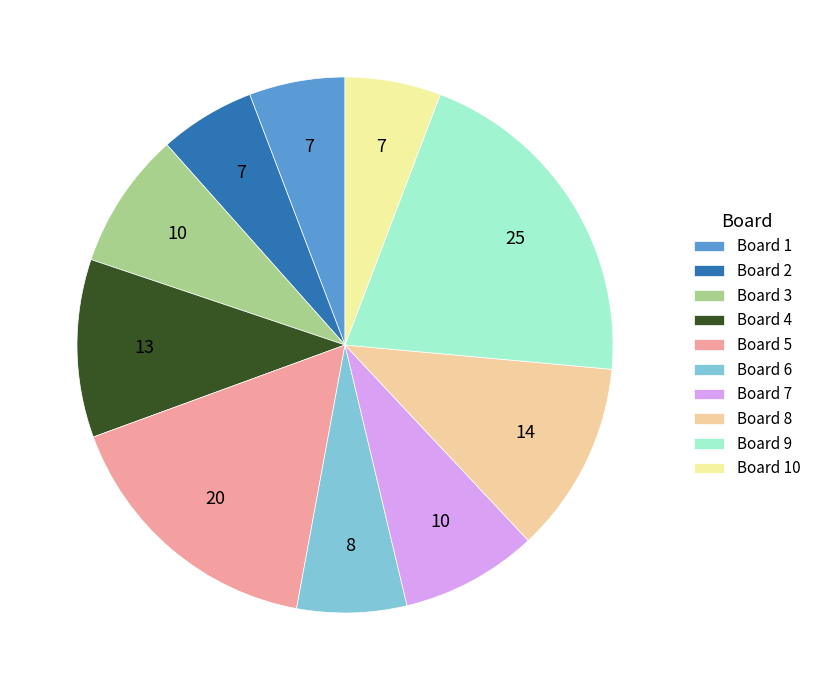

How much of the chart is everything except Board 3?

91.7%